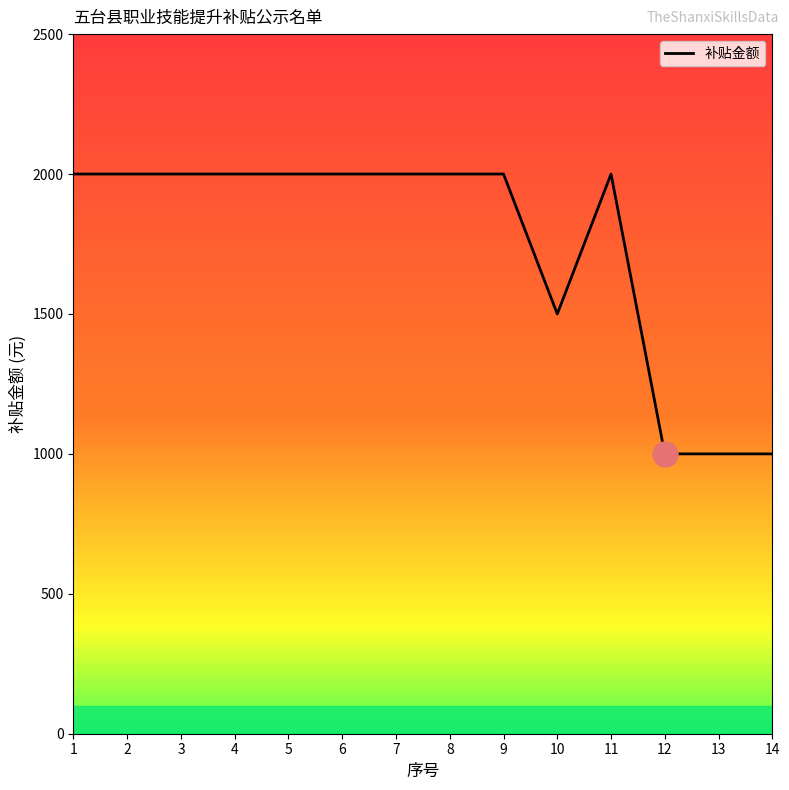

How many values are below 2000?

4